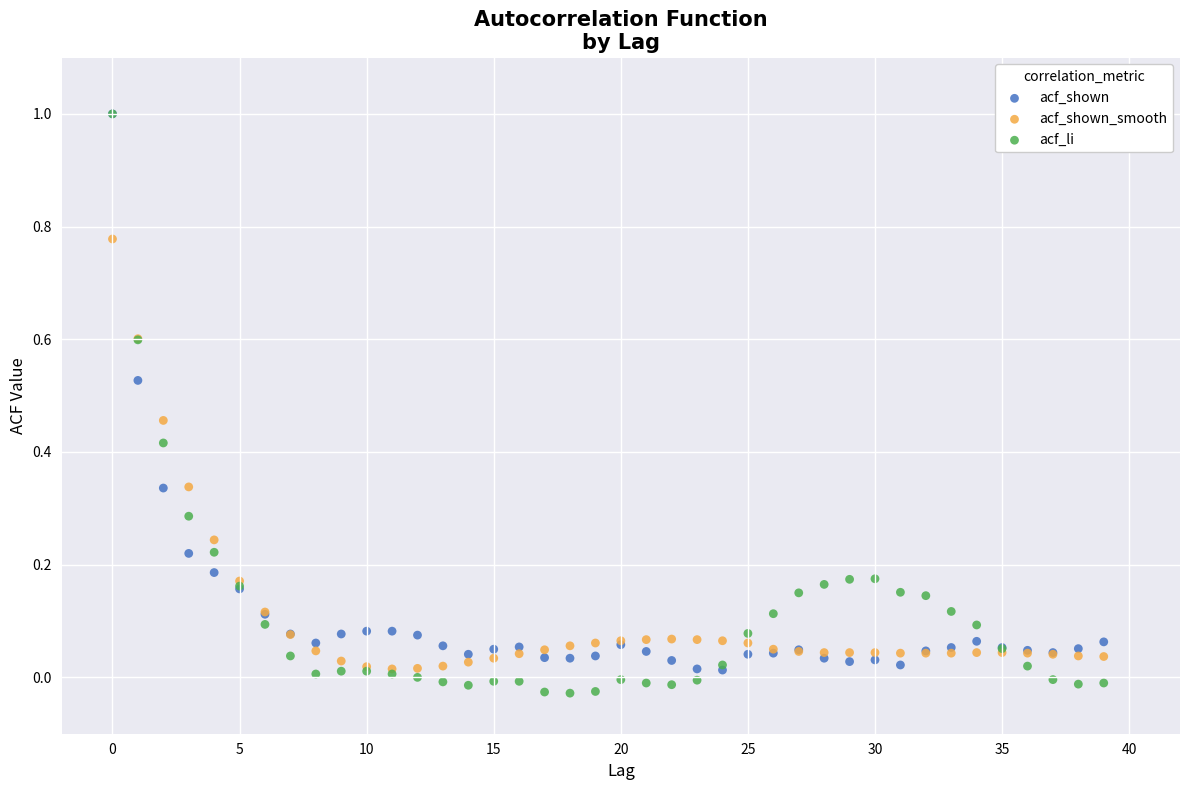

What are all the series names shown in the legend?

acf_shown, acf_shown_smooth, acf_li